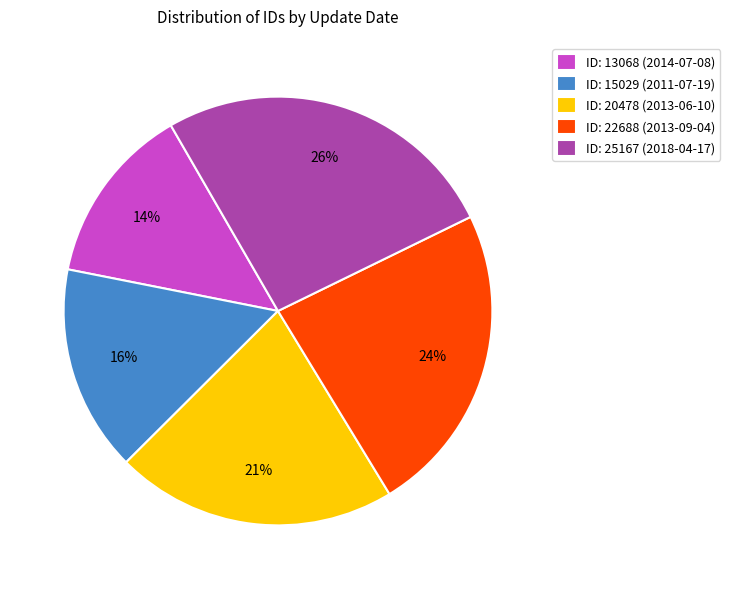

Is there a majority slice in this chart?

No